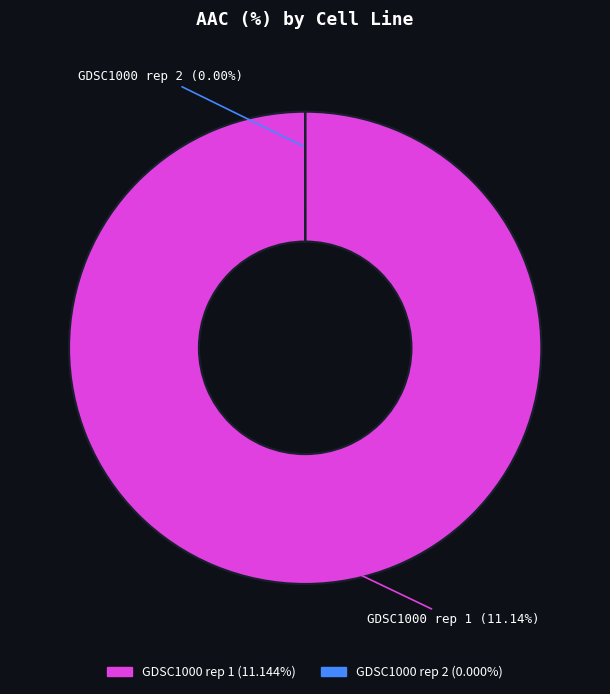

How many segments does this pie chart have?

2